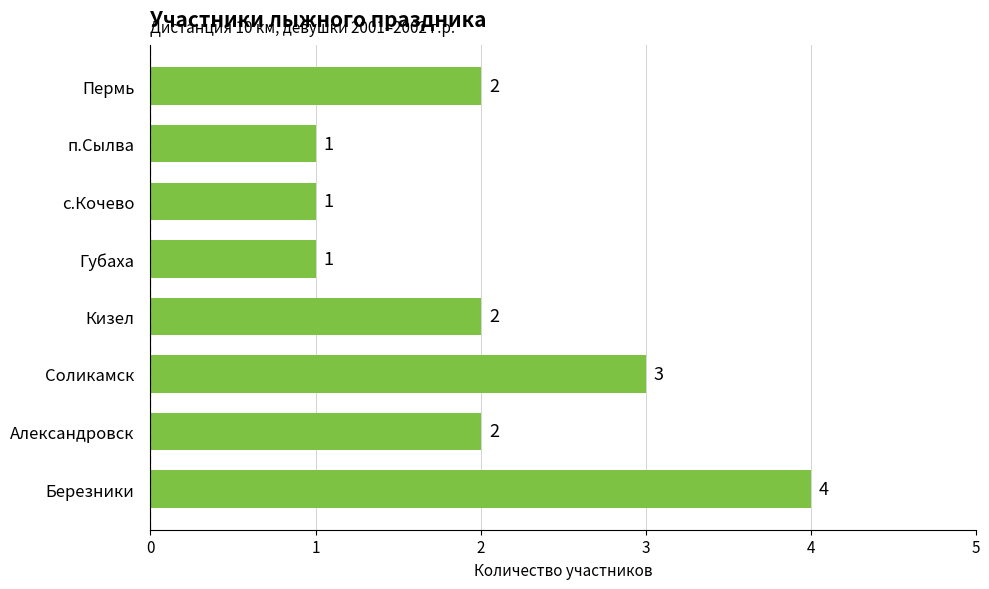

What is the difference between the second highest and minimum values?

2